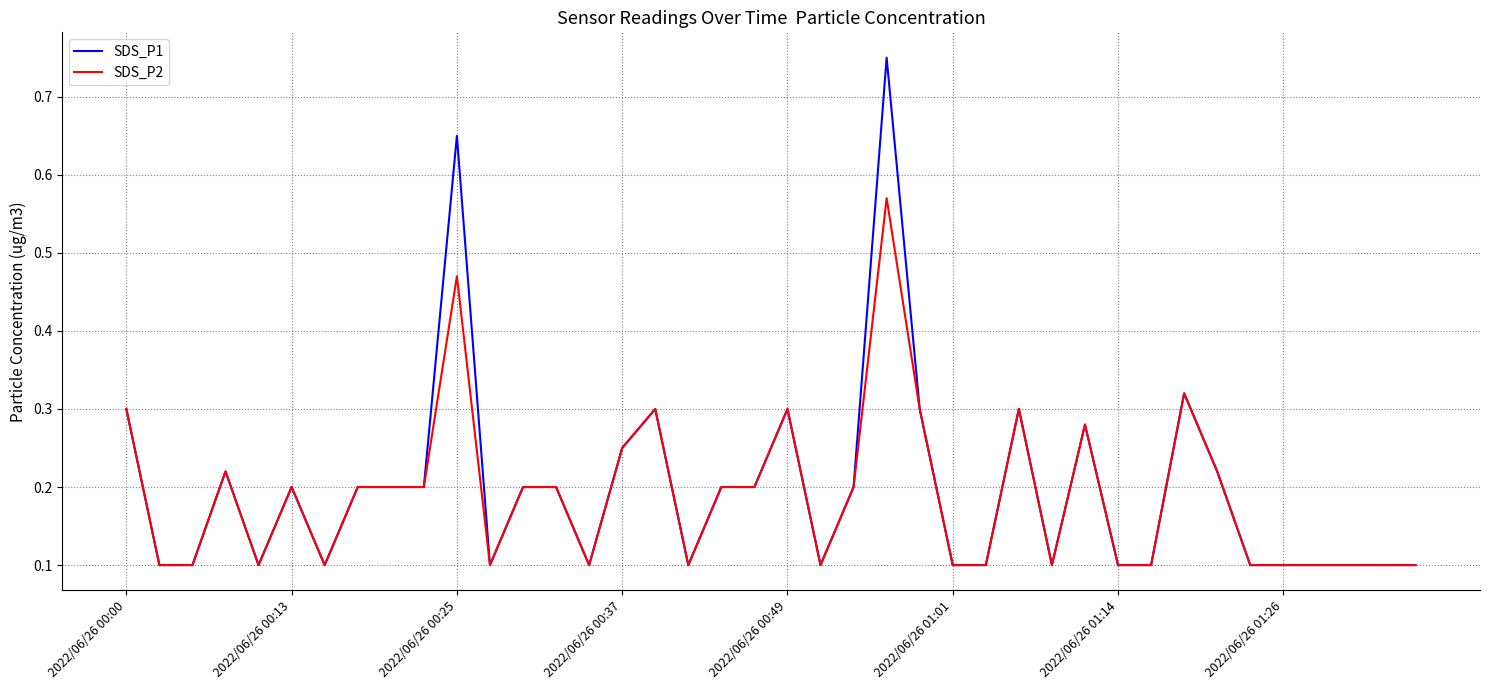

List the series in order of their peak value, highest first.

SDS_P1, SDS_P2